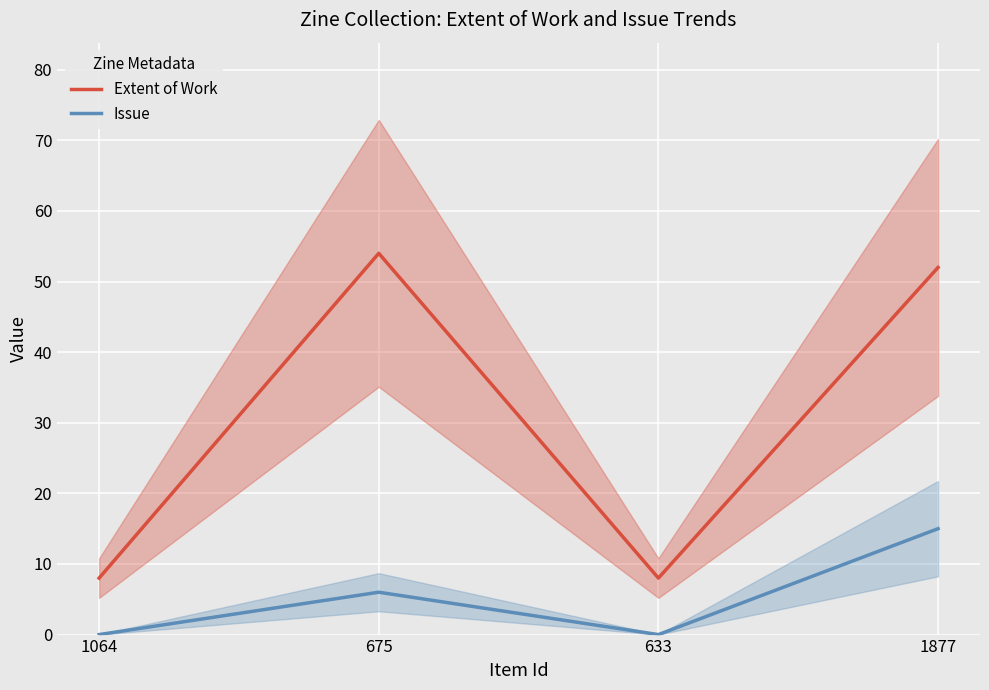

At how many categories does at least one series exceed 28?

2